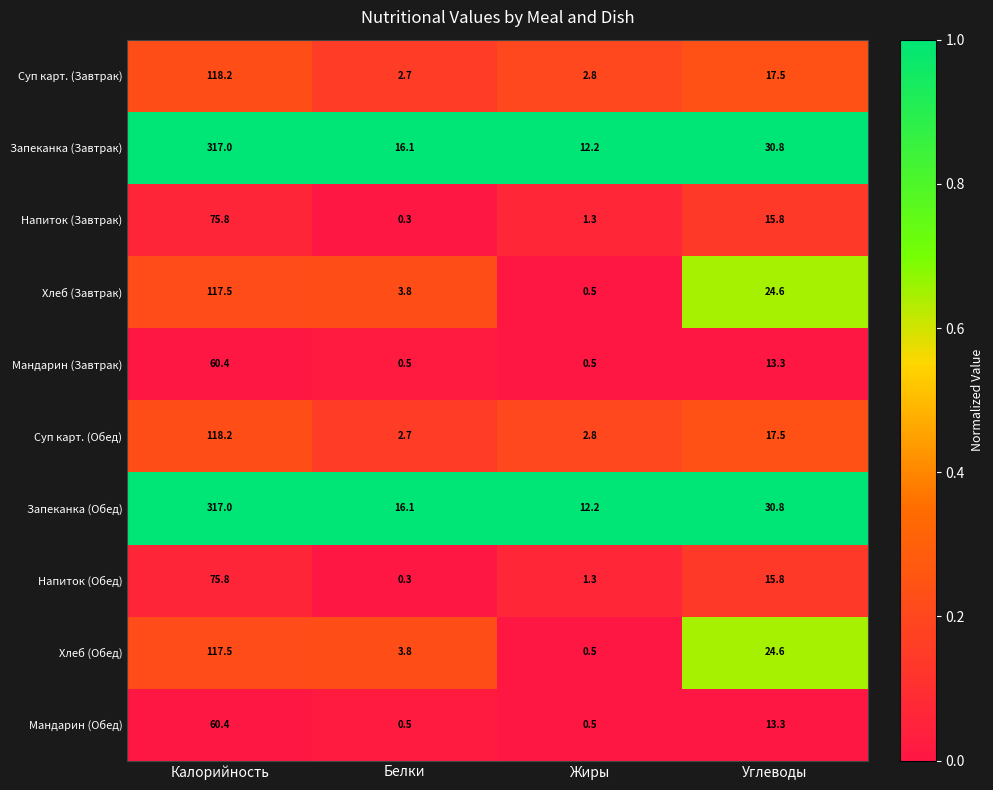

At which category is the sum across all series the highest?

Калорийность